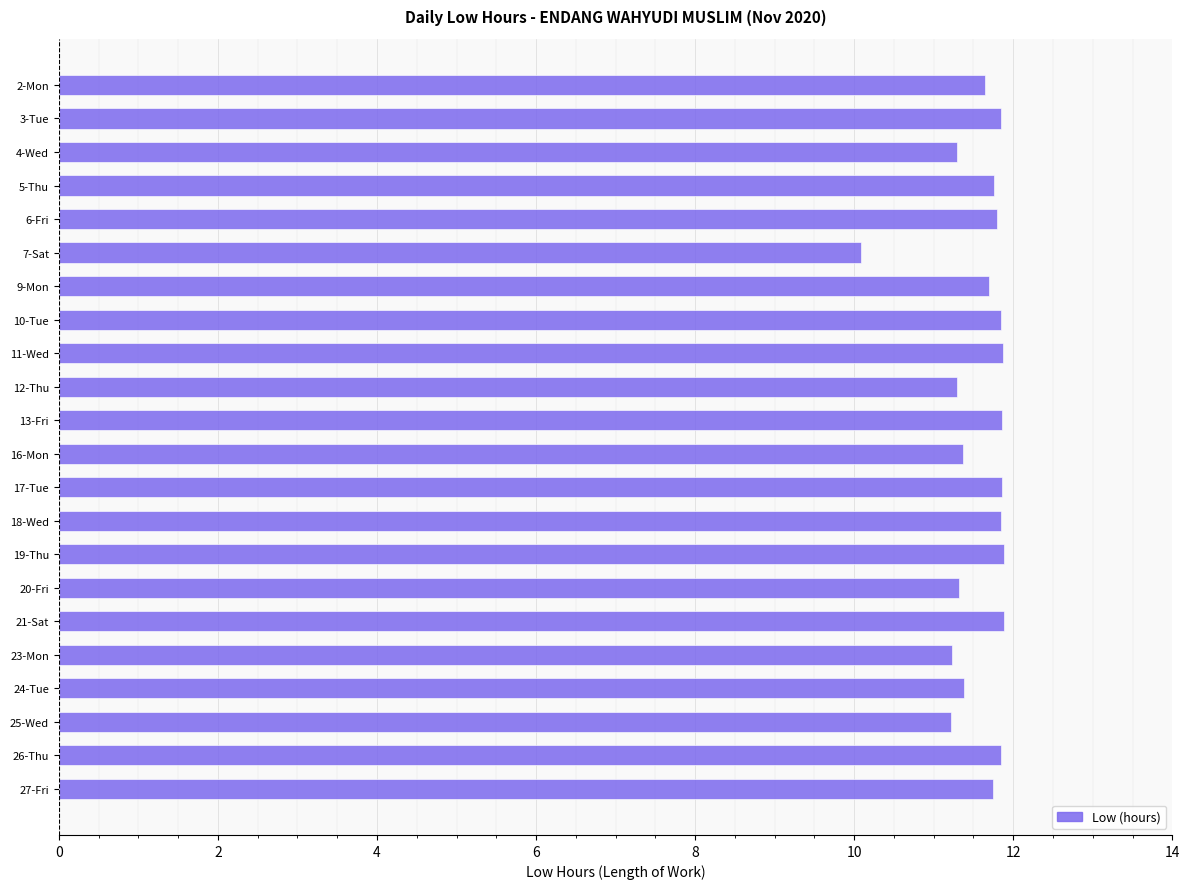

What is the label of the 9th bar from the bottom?

18-Wed